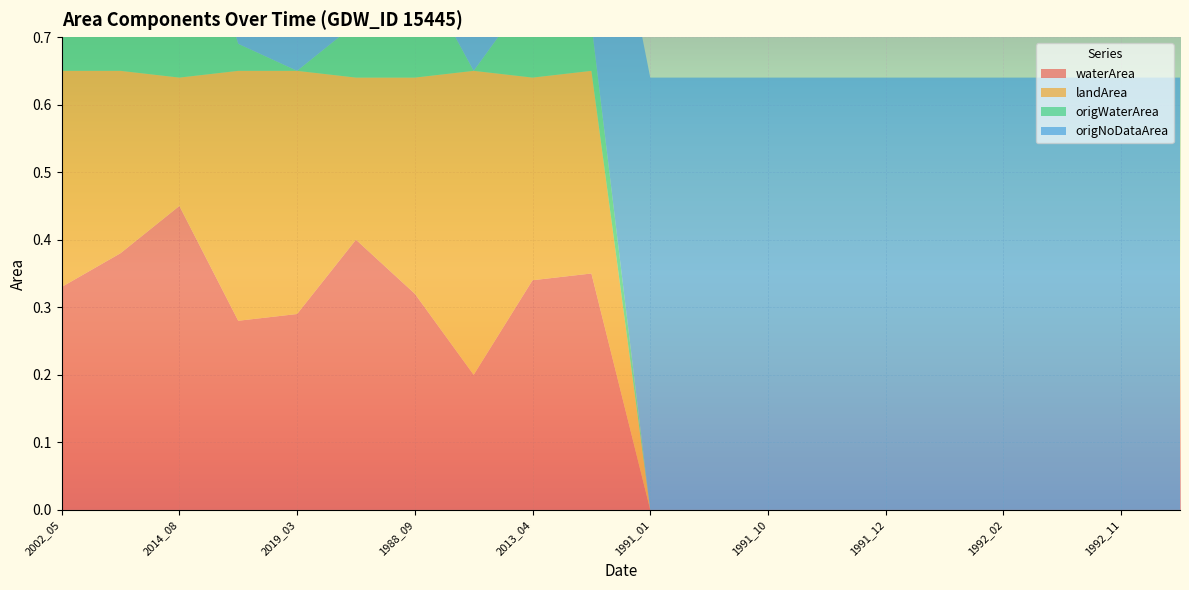

Reading left to right, what are all the values shown in this chart?

waterArea: 2002_05=0.3	2015_03=0.4	2014_08=0.5	2019_05=0.3	2019_03=0.3	2002_04=0.4	1988_09=0.3	2010_06=0.2	2013_04=0.3	2002_06=0.3	1991_01=0.0	1991_02=0.0	1991_10=0.0	1991_11=0.0	1991_12=0.0	1992_01=0.0	1992_02=0.0	1992_10=0.0	1992_11=0.0	1992_12=0.0
landArea: 2002_05=0.3	2015_03=0.3	2014_08=0.2	2019_05=0.4	2019_03=0.4	2002_04=0.2	1988_09=0.3	2010_06=0.5	2013_04=0.3	2002_06=0.3	1991_01=0.0	1991_02=0.0	1991_10=0.0	1991_11=0.0	1991_12=0.0	1992_01=0.0	1992_02=0.0	1992_10=0.0	1992_11=0.0	1992_12=0.0
origWaterArea: 2002_05=0.2	2015_03=0.3	2014_08=0.3	2019_05=0.0	2019_03=0.0	2002_04=0.1	1988_09=0.2	2010_06=0.0	2013_04=0.1	2002_06=0.1	1991_01=0.0	1991_02=0.0	1991_10=0.0	1991_11=0.0	1991_12=0.0	1992_01=0.0	1992_02=0.0	1992_10=0.0	1992_11=0.0	1992_12=0.0
origNoDataArea: 2002_05=0.2	2015_03=0.0	2014_08=0.1	2019_05=0.2	2019_03=0.3	2002_04=0.4	1988_09=0.2	2010_06=0.2	2013_04=0.2	2002_06=0.4	1991_01=0.6	1991_02=0.6	1991_10=0.6	1991_11=0.6	1991_12=0.6	1992_01=0.6	1992_02=0.6	1992_10=0.6	1992_11=0.6	1992_12=0.6